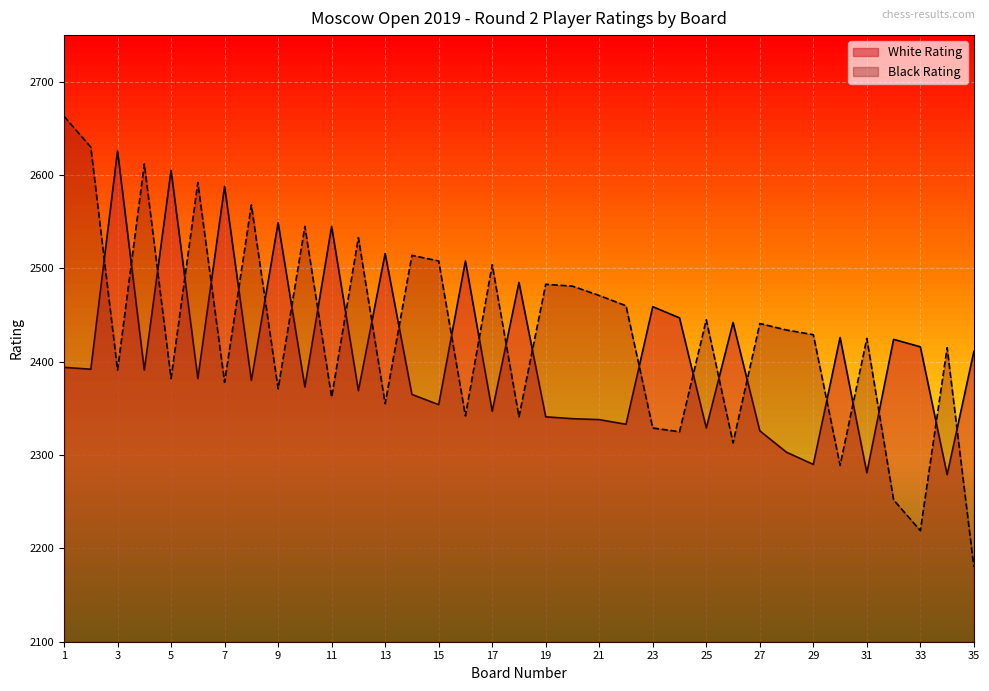

The Black Rating series shows 2514 at 14. True or false?

True